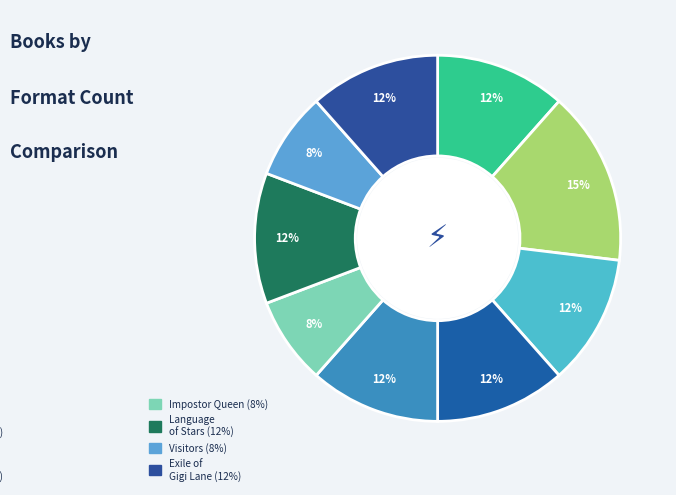

How many slices are in this pie chart?

9